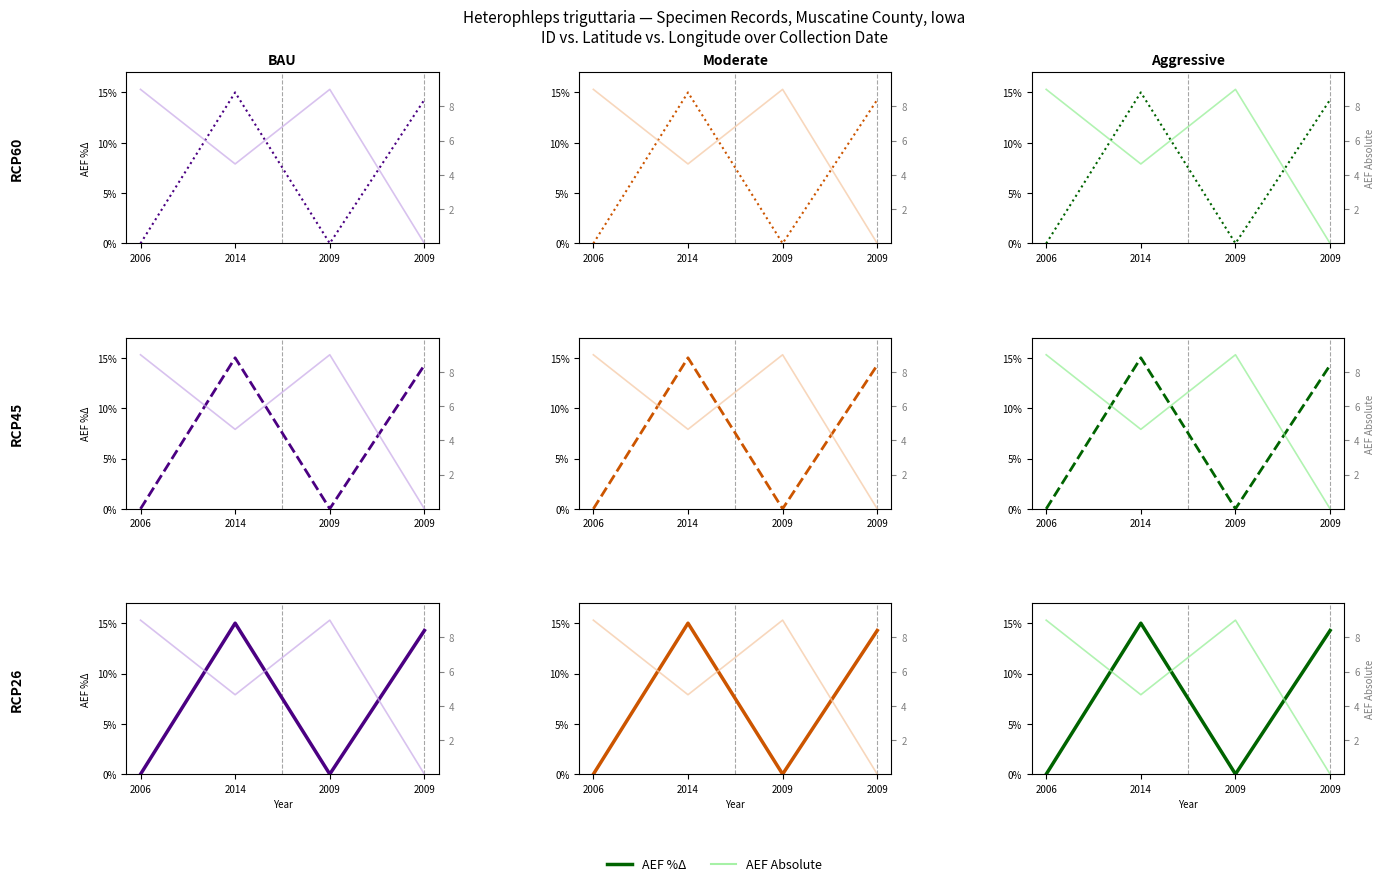

Is it true that AEF Absolute equals 4.6 at 2014?

True